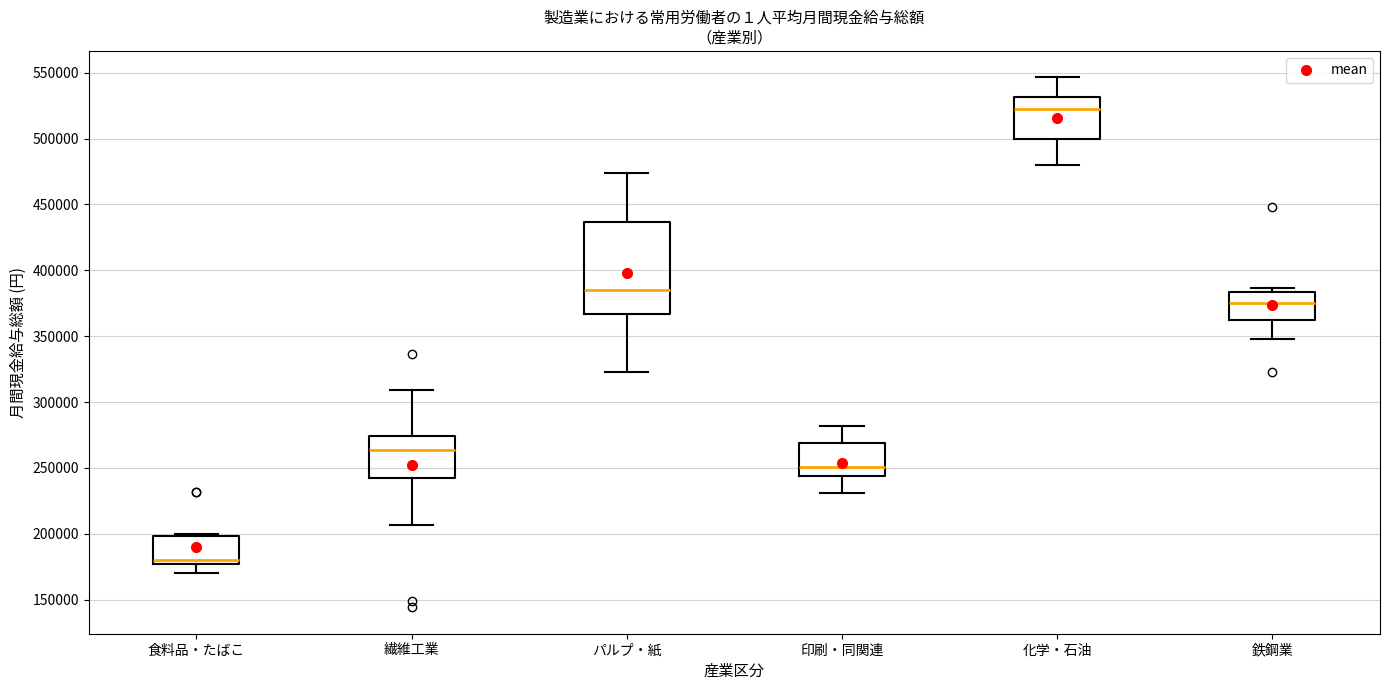

Which box is the tallest, from its lower edge to its upper edge?

パルプ・紙